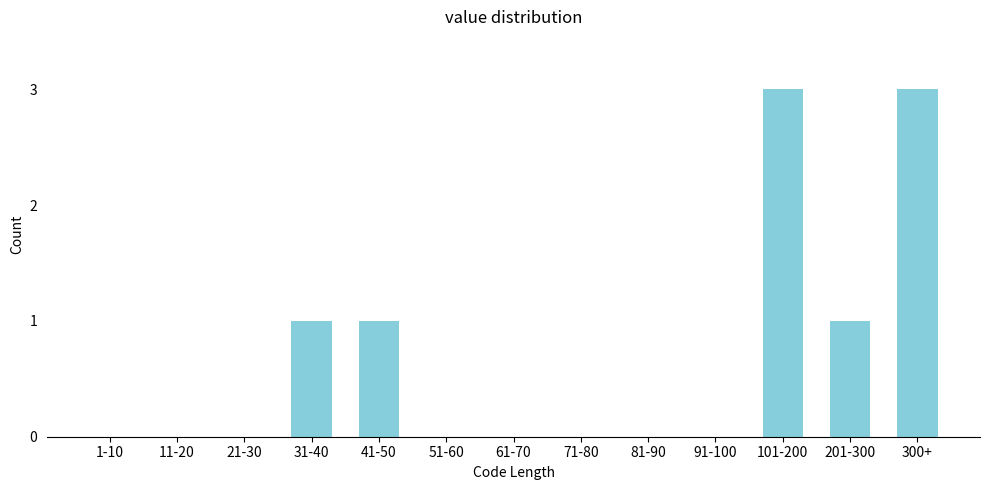

Reading left to right, list all the values displayed in this chart.

1-10=0	11-20=0	21-30=0	31-40=1	41-50=1	51-60=0	61-70=0	71-80=0	81-90=0	91-100=0	101-200=3	201-300=1	300+=3